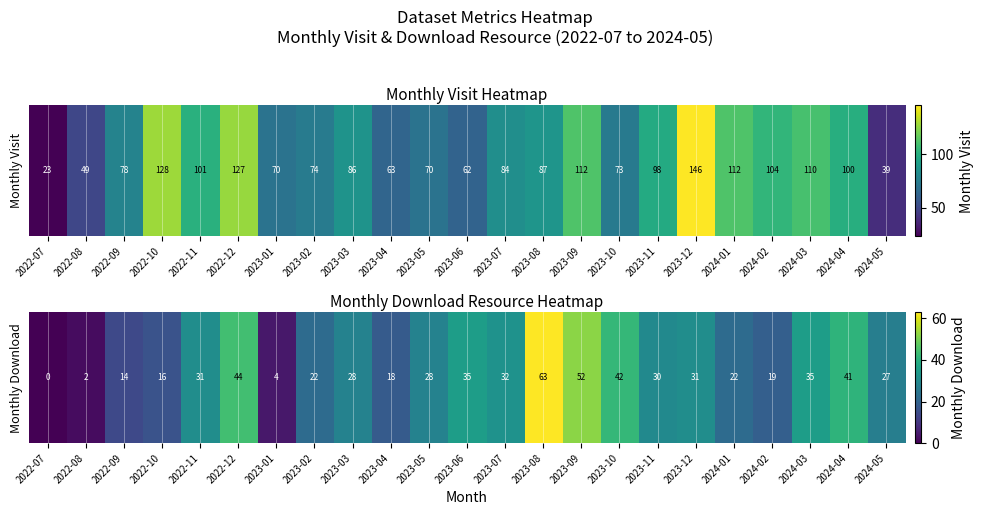

What is the sum of the values at 2023-10 and 2023-06?

77